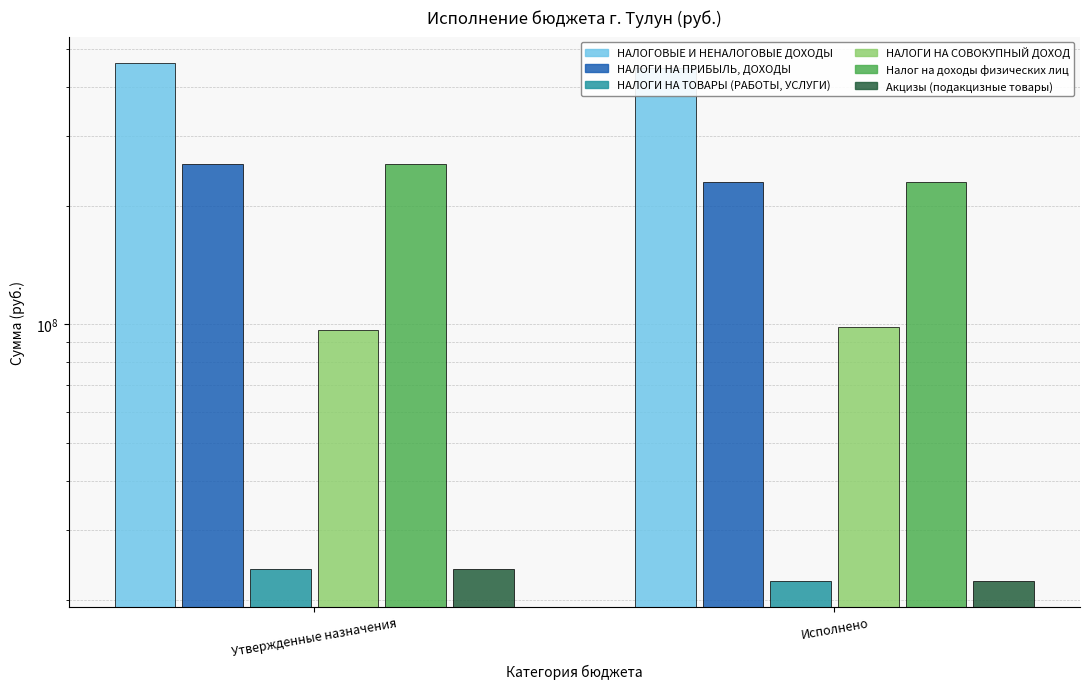

The value of НАЛОГИ НА ПРИБЫЛЬ, ДОХОДЫ at Исполнено is 229640980.4. True or false?

True